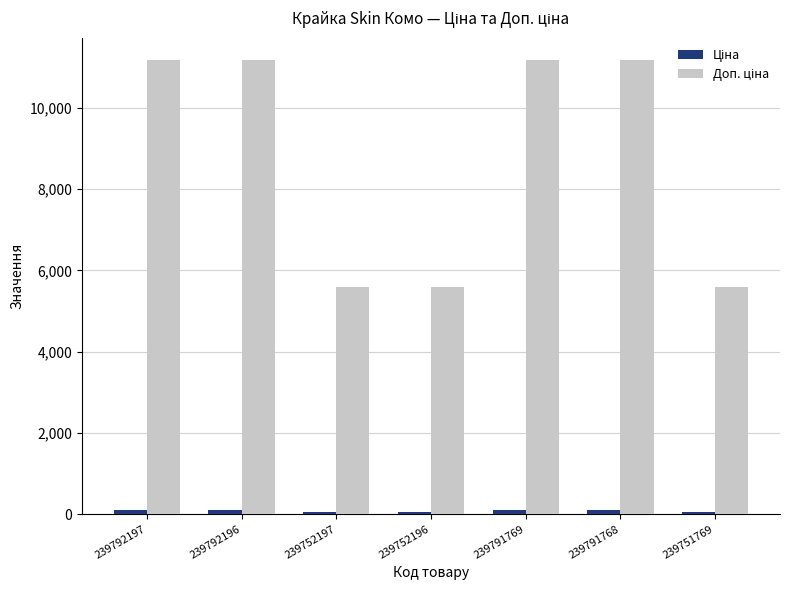

Count the number of data series in this chart.

2